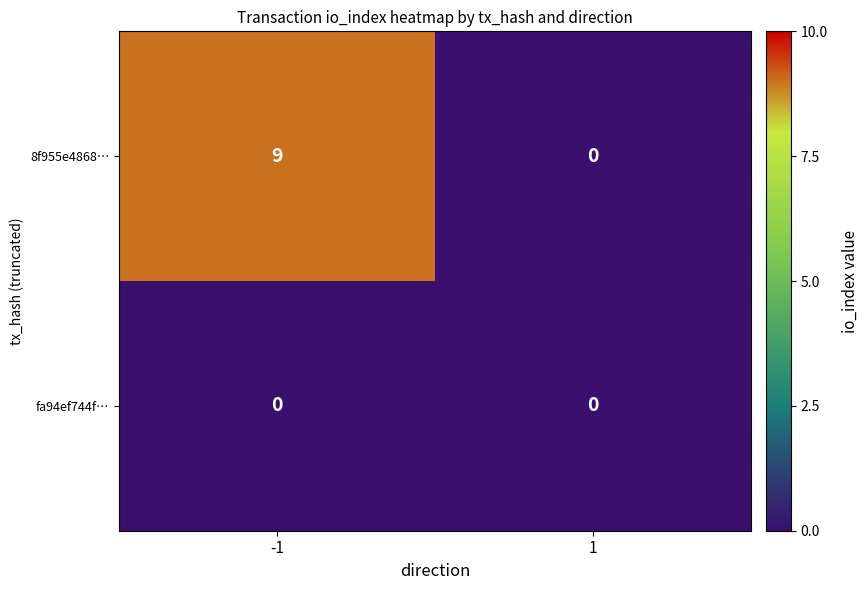

Which series has the widest spread of values?

8f955e4868…